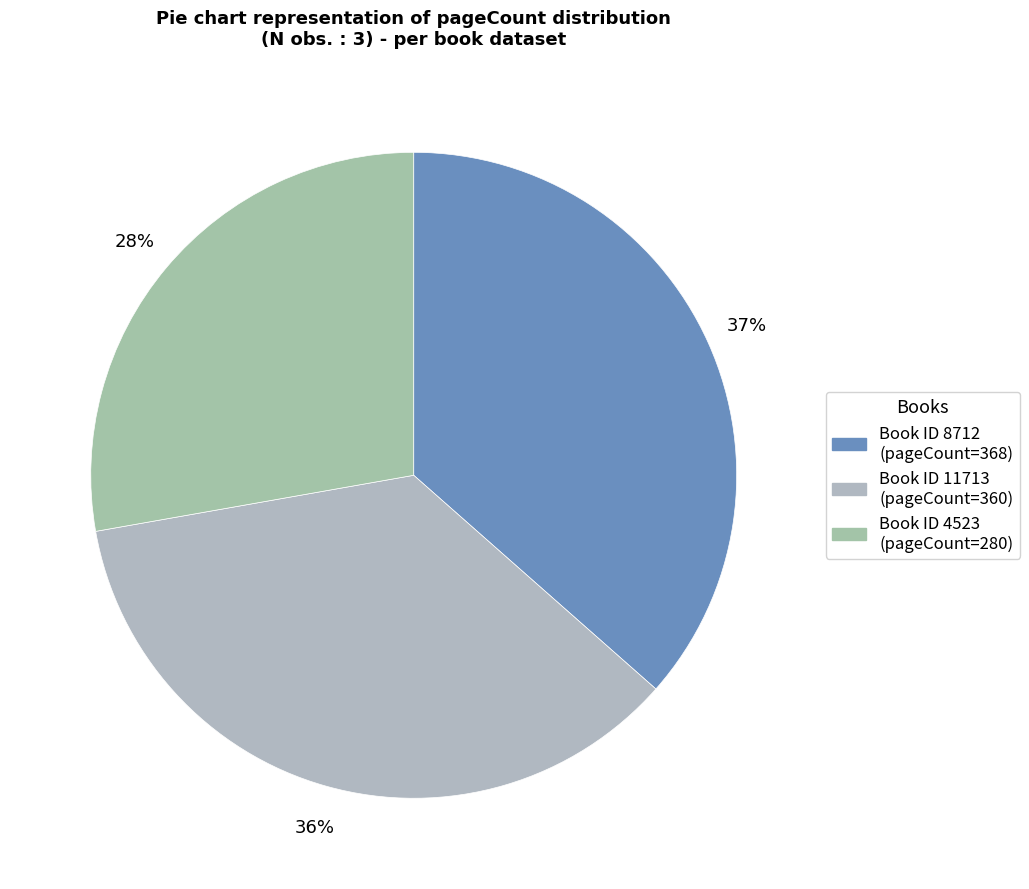

Which category has the biggest portion of the pie?

8712